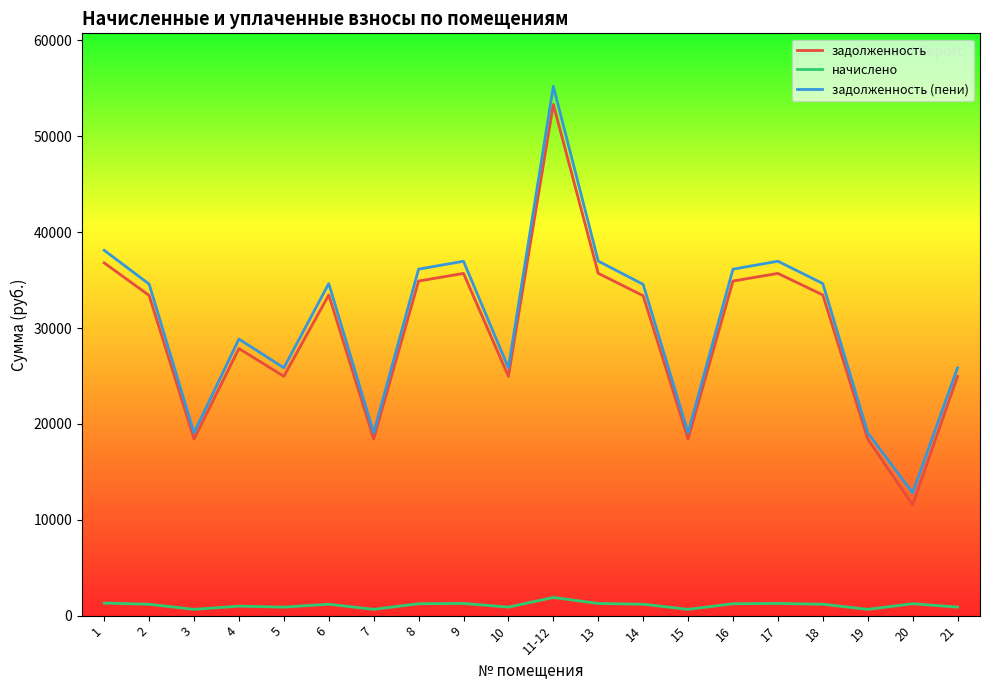

Rank the series at 17 from highest to lowest value.

задолженность (пени), задолженность, начислено